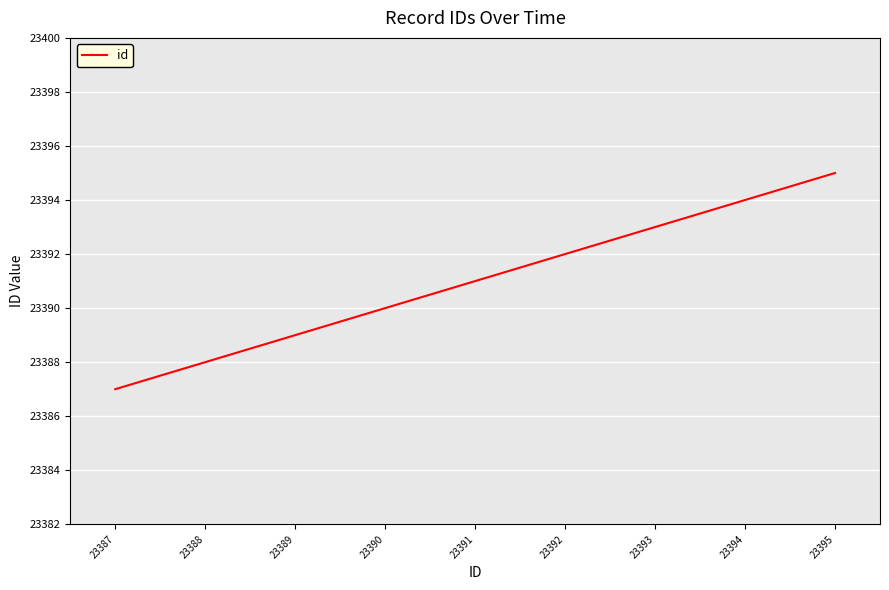

How many values are below 23391?

4